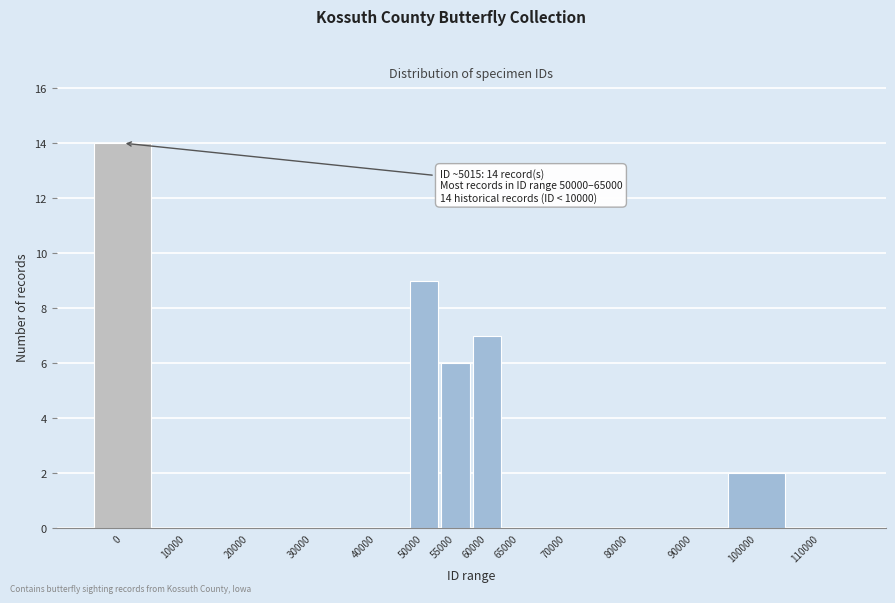

Reading left to right, extract all data points from this chart.

0=14	10000=0	20000=0	30000=0	40000=0	50000=9	55000=6	60000=7	65000=0	70000=0	80000=0	90000=0	100000=2	110000=0